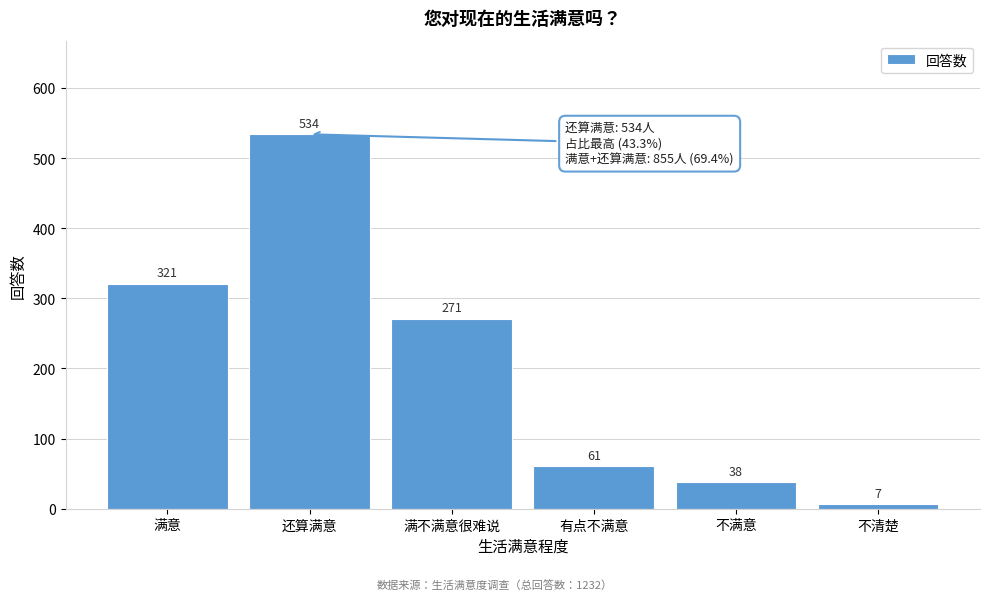

Reading right to left, list all the values displayed in this chart.

7	38	61	271	534	321